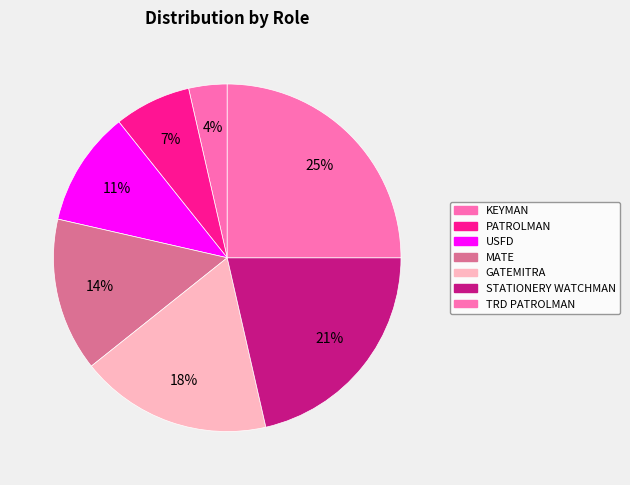

Count the number of slices in the pie.

7